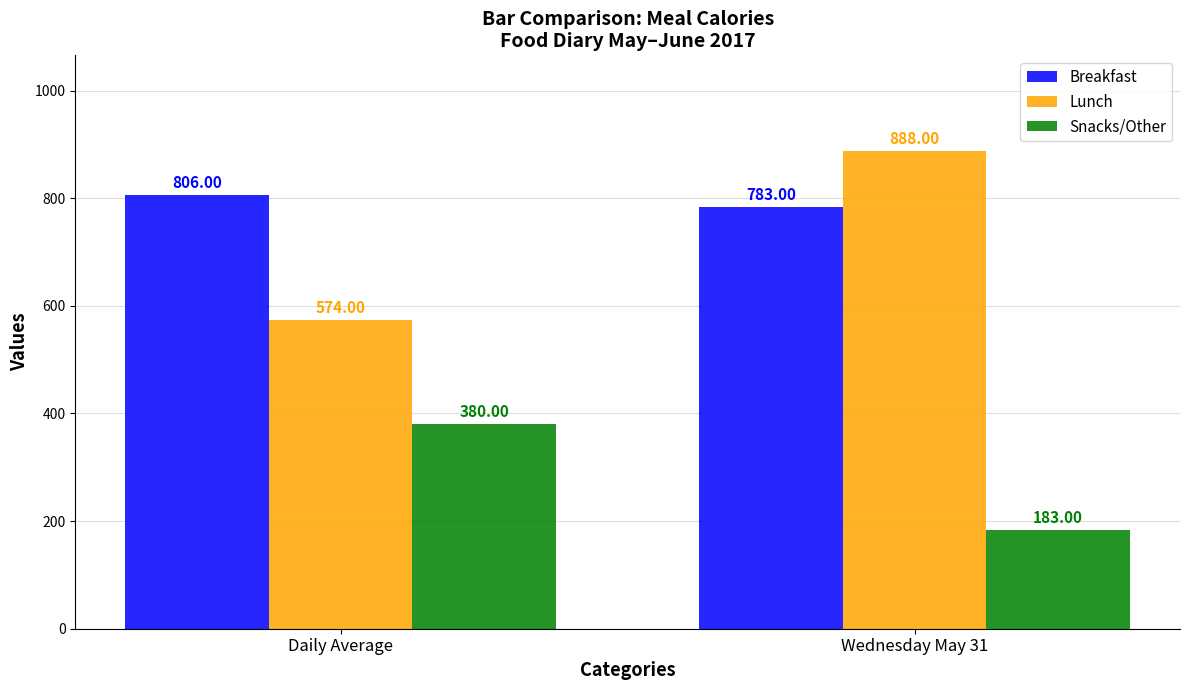

What is the difference between the maximum and minimum values in the Lunch series?

314